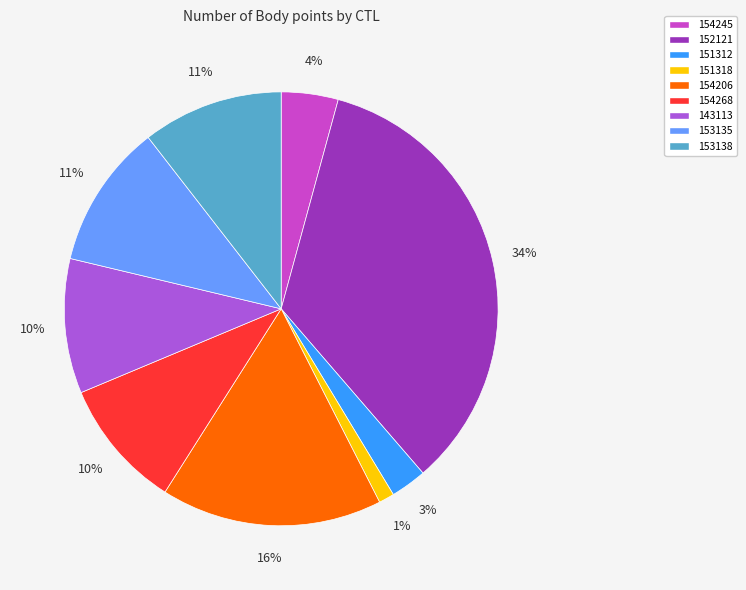

Which has a higher value, 154268 or 154206?

154206